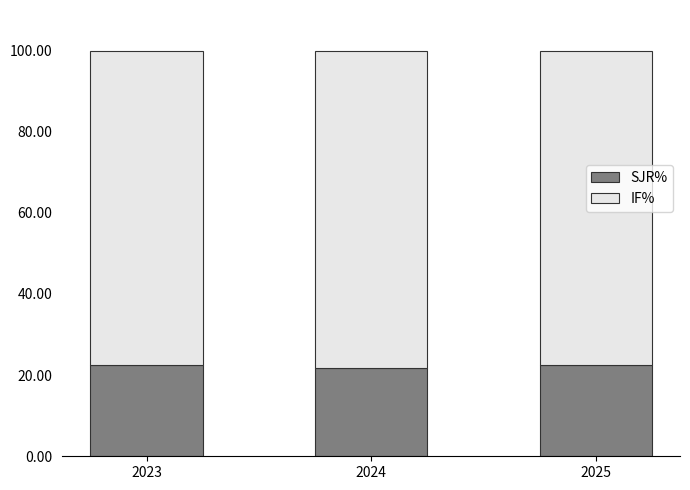

What is the highest value of the SJR% series?

22.5